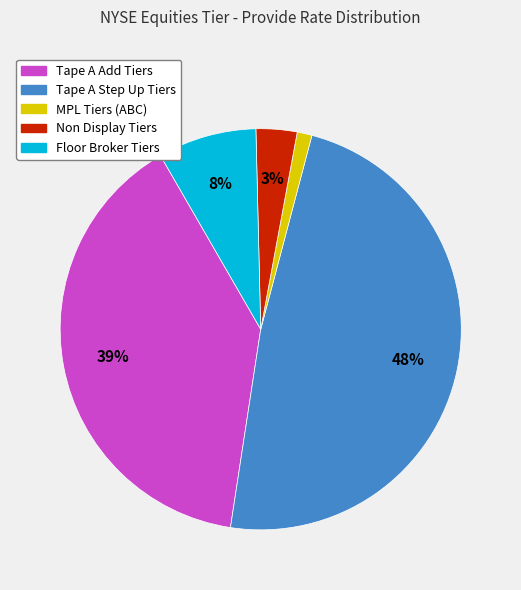

Is there a majority slice in this chart?

No